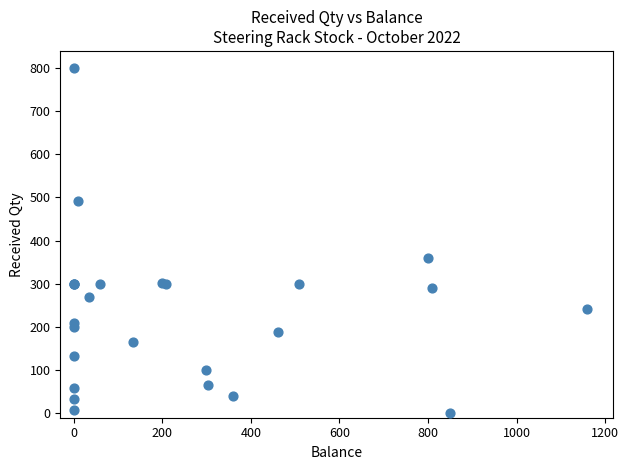

What Y value in the scatter plot is closest to 399?

360